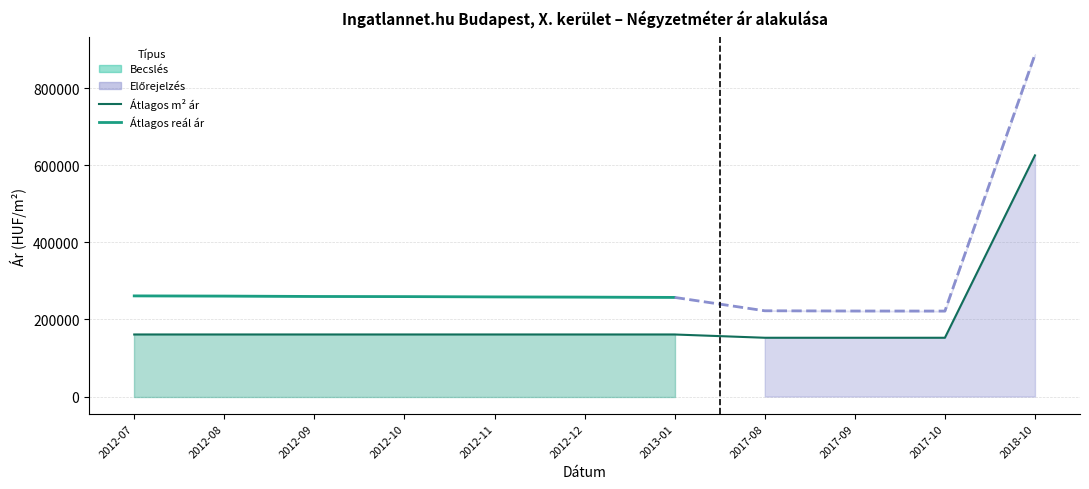

At which label does Szórás felső határ first exceed 258572?

2012-07